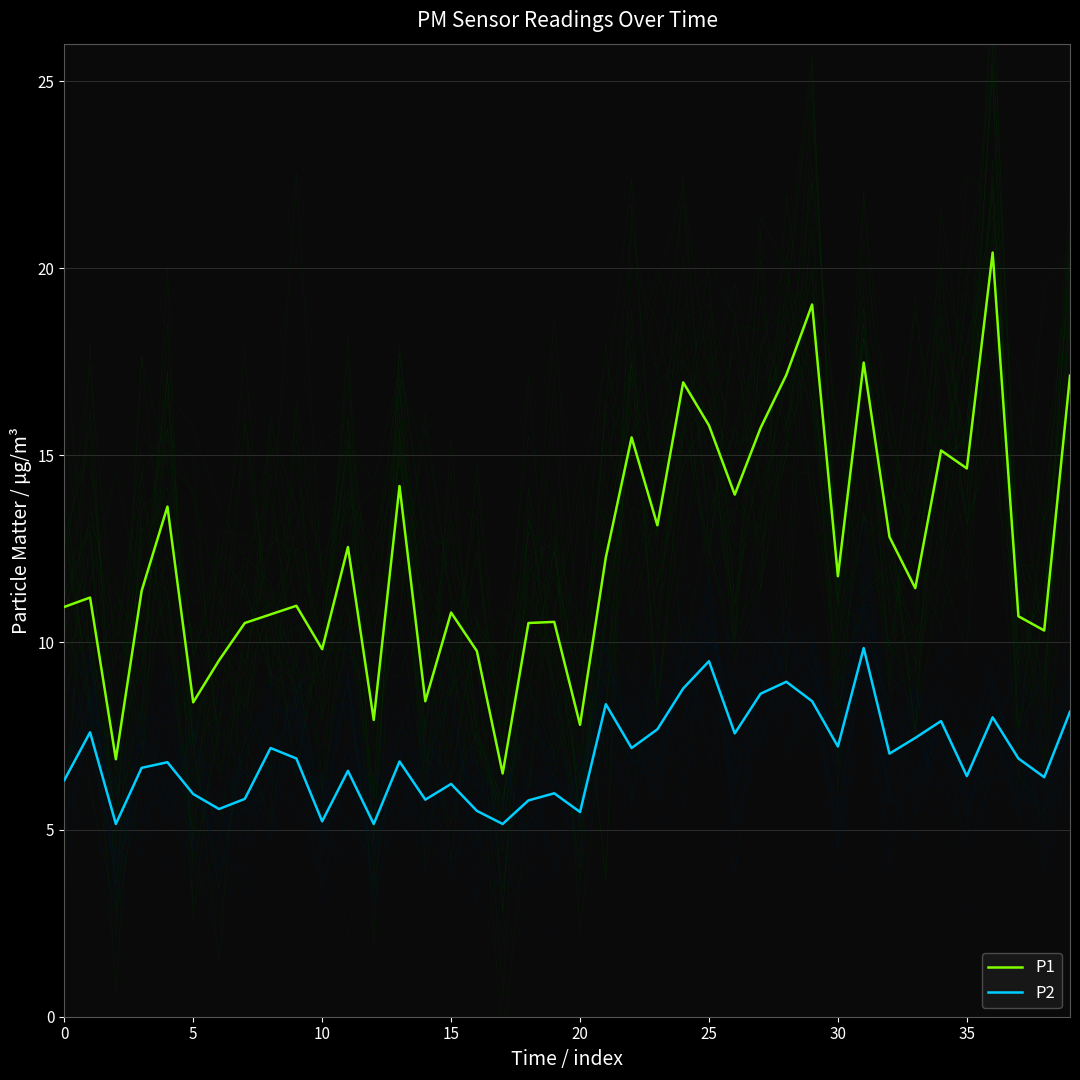

The value of P2 at 25 is 6.5. True or false?

False